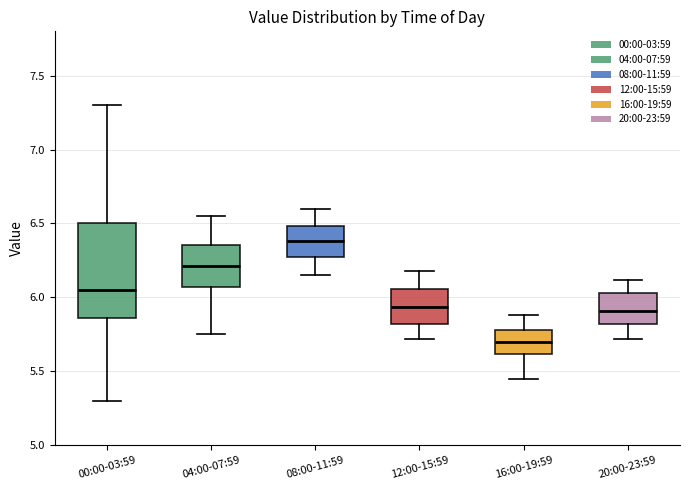

Reading left to right, read every box against the y-axis: the position of its median line, the range the box covers, and the ends of its whiskers. The values are not printed on the chart, so give them approximately, as read against the axis.

00:00-03:59: median 6.05, box 5.85 to 6.50, whiskers 5.30 to 7.30
04:00-07:59: median 6.20, box 6.05 to 6.35, whiskers 5.75 to 6.55
08:00-11:59: median 6.40, box 6.25 to 6.50, whiskers 6.15 to 6.60
12:00-15:59: median 5.95, box 5.80 to 6.05, whiskers 5.70 to 6.20
16:00-19:59: median 5.70, box 5.60 to 5.80, whiskers 5.45 to 5.90
20:00-23:59: median 5.90, box 5.80 to 6.05, whiskers 5.70 to 6.10